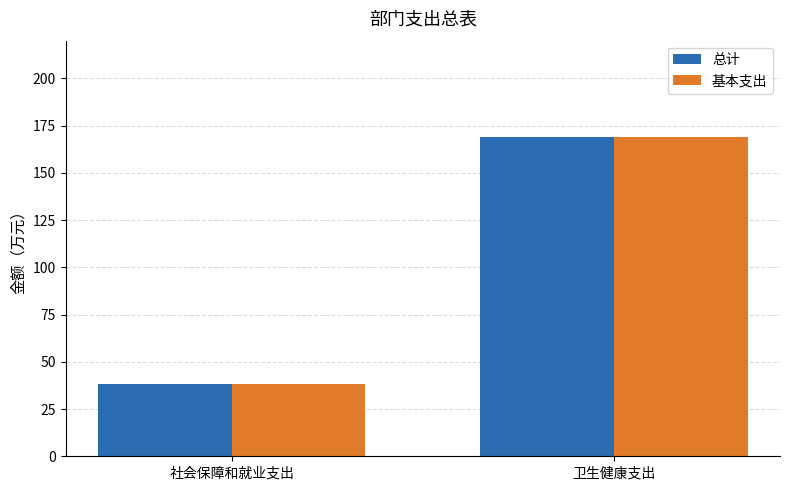

What is the average value of the 总计 series?

103.8